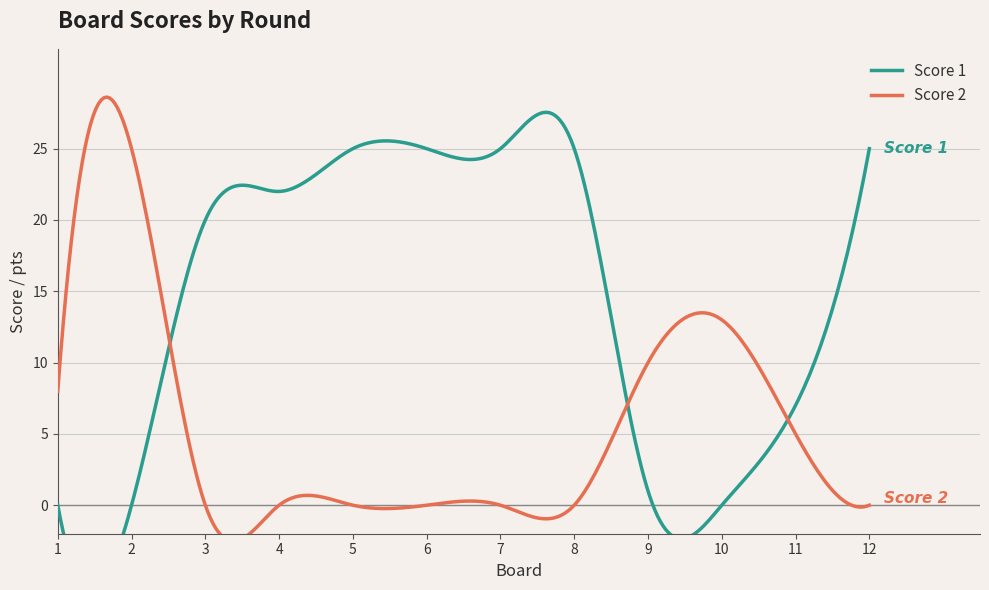

Read the Score 1 value at 4, to the nearest 5.

20